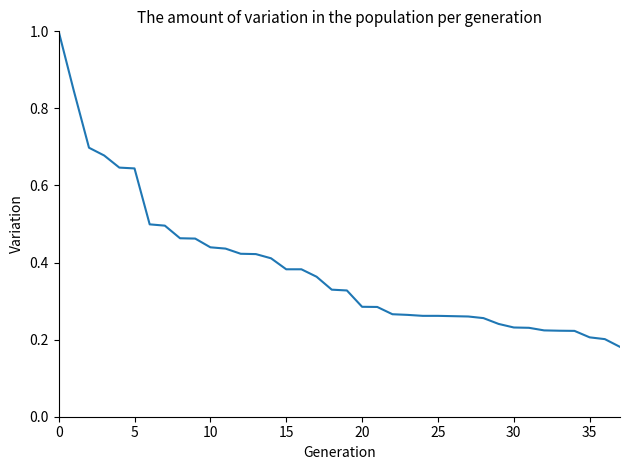

What is the greatest value displayed?

1.0